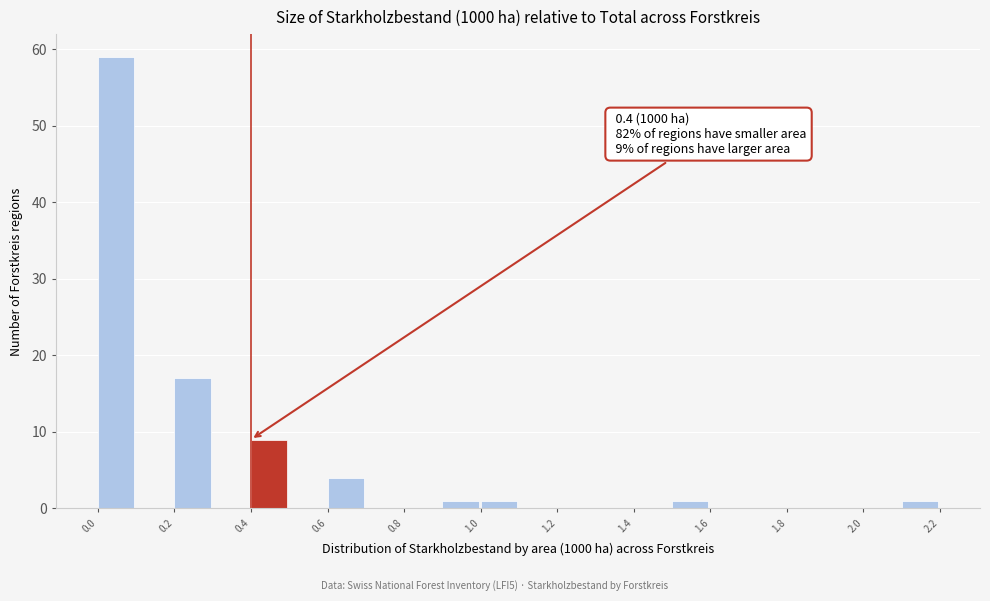

Over which range of the x-axis is the bar tallest?

0.0 to 0.1